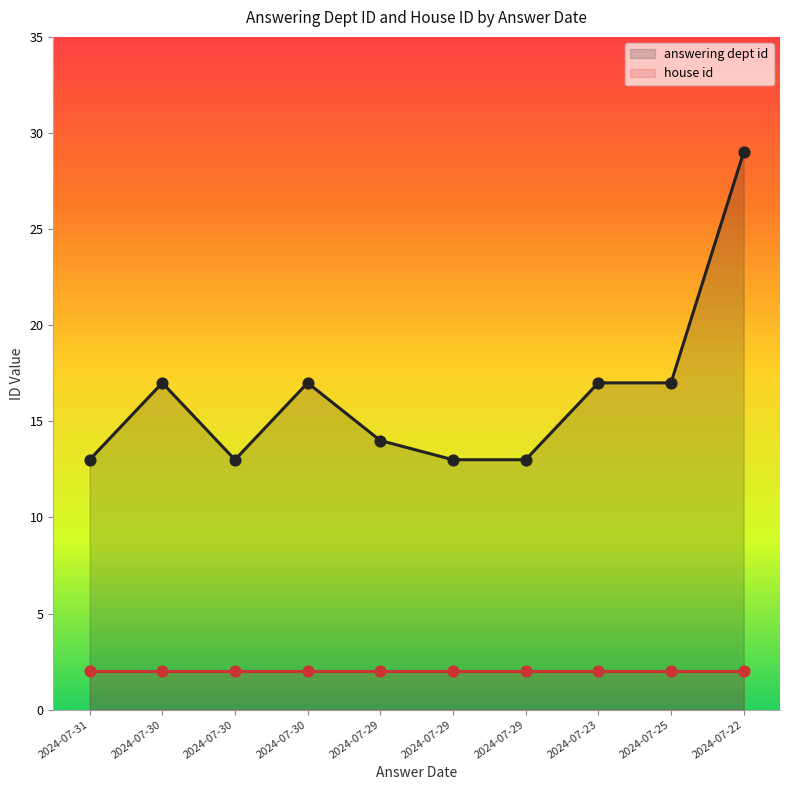

Between 2024-07-30 and 2024-07-29, which is larger?

2024-07-30